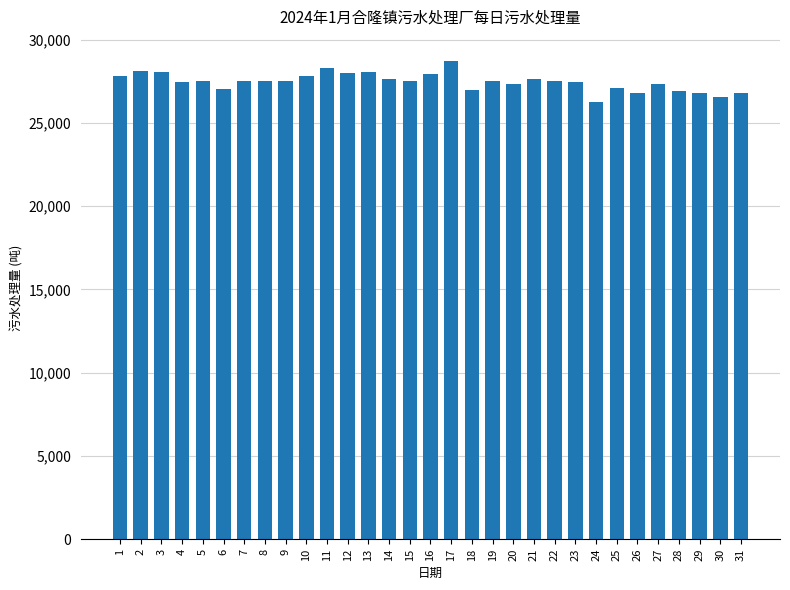

Approximately how many times larger is the value at 22 compared to 10?

1.0